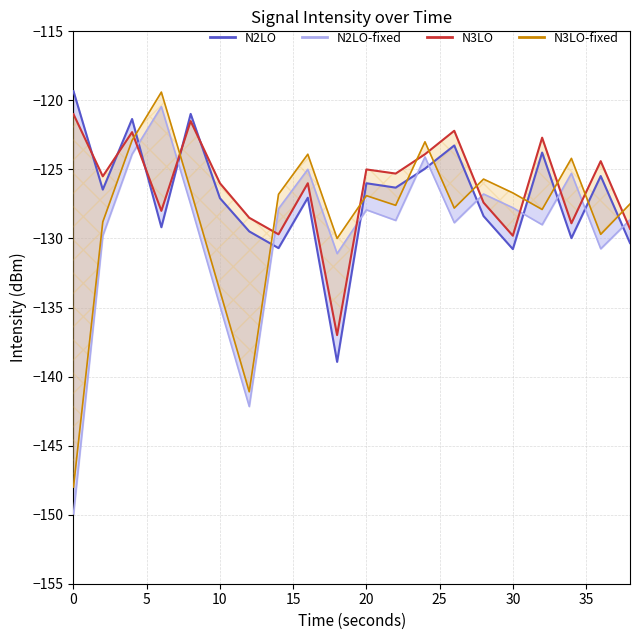

Which series has the largest total across all categories?

N3LO